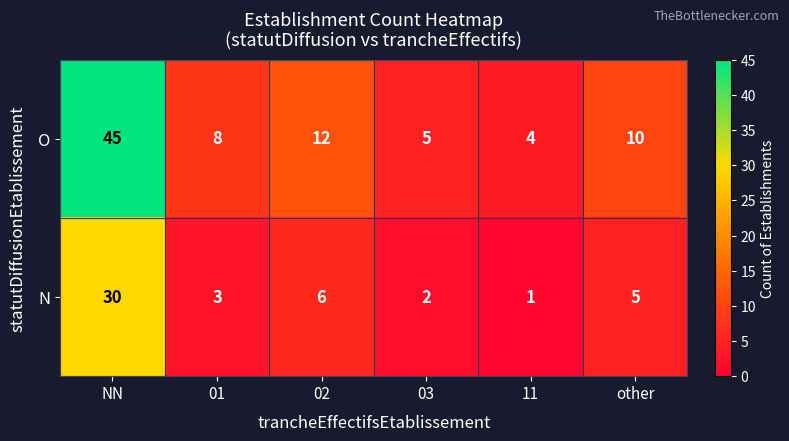

What is the difference between the maximum and second lowest values in the N series?

28